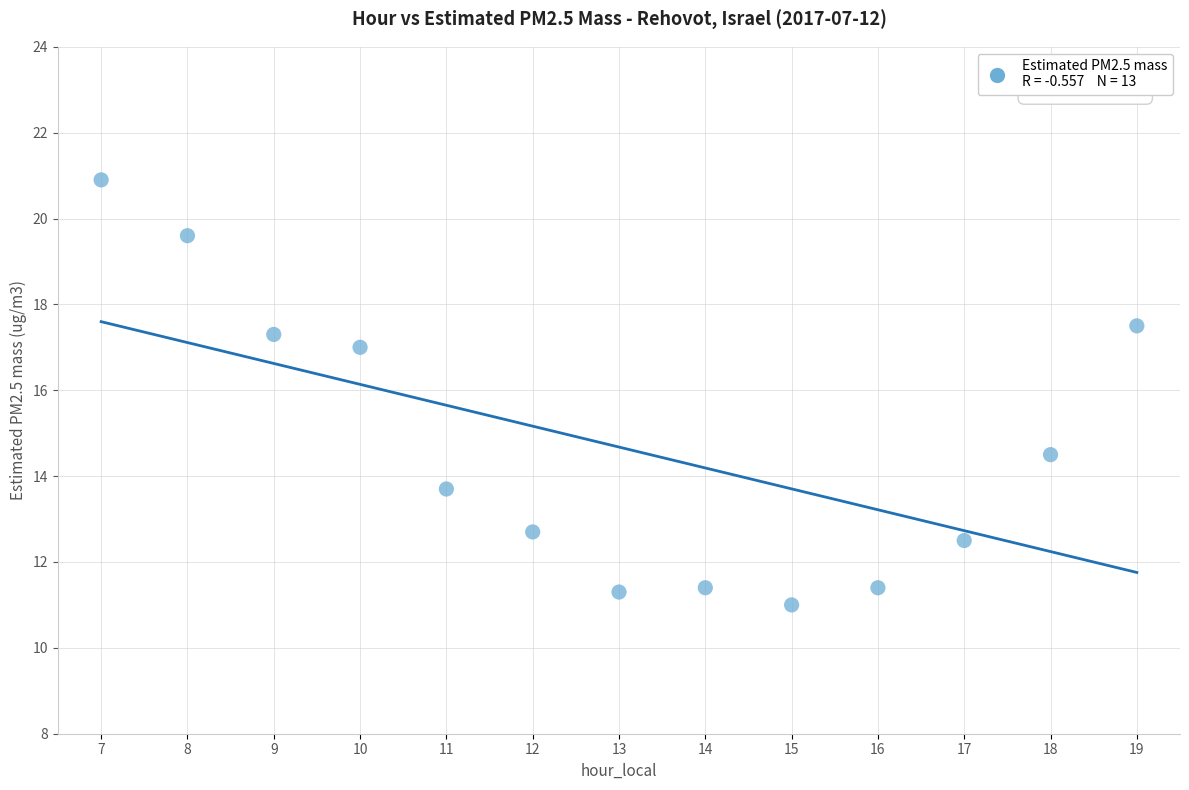

What is the range of X values (max minus min)?

12.0